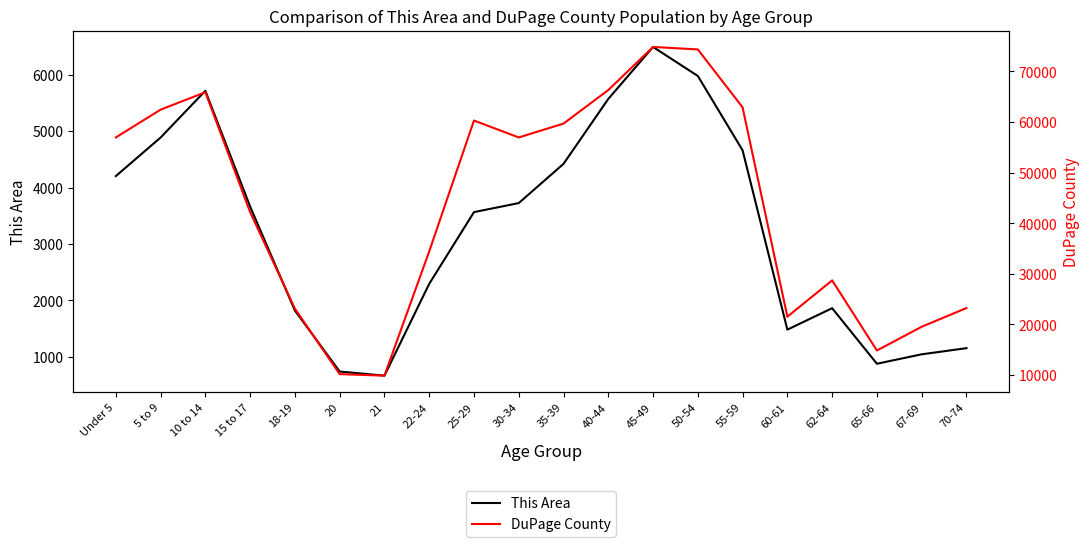

What is the label of the 17th point from the right?

15 to 17